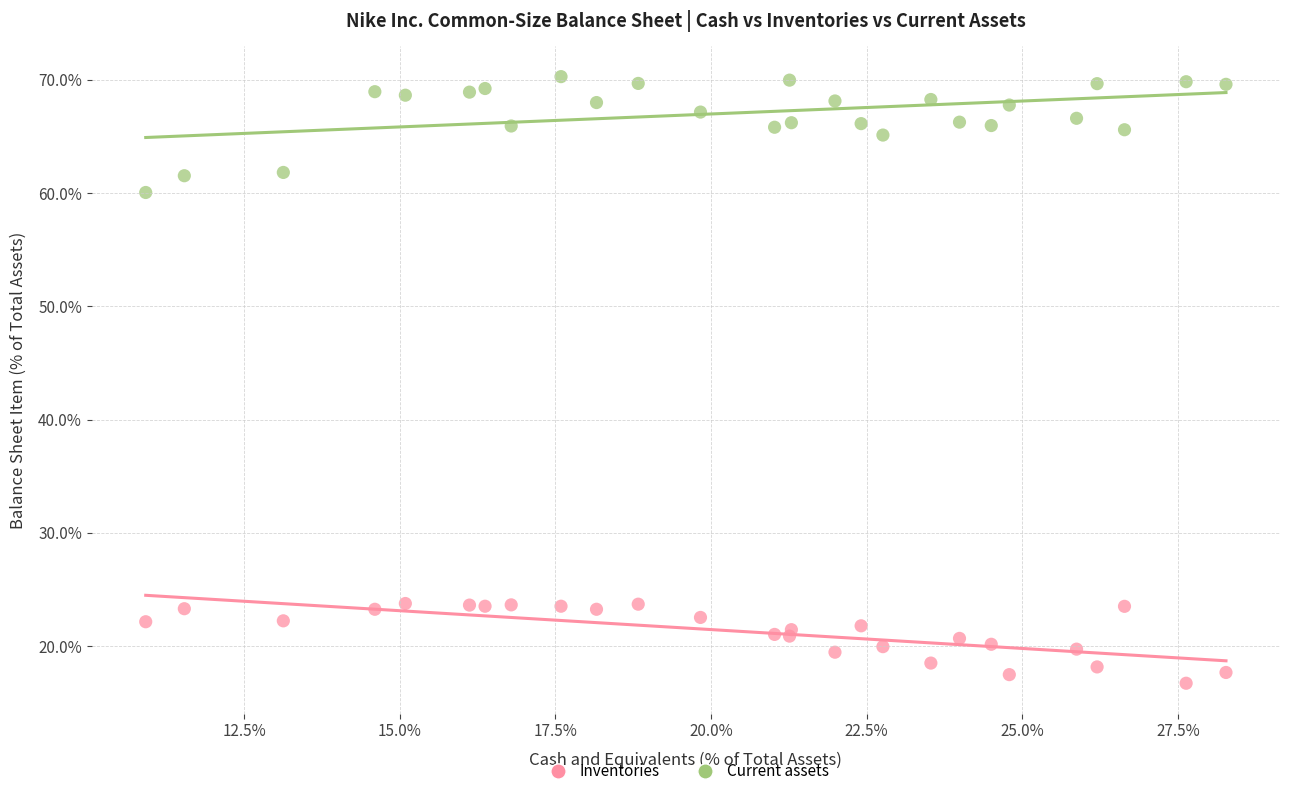

Which series reaches the minimum Y coordinate?

Inventories